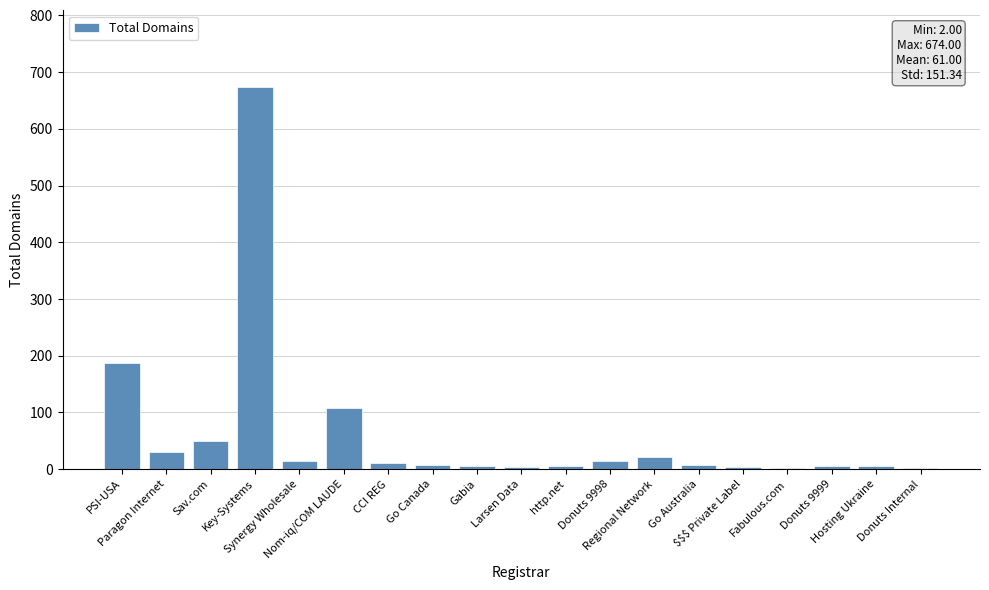

What is the maximum value shown in the chart?

674